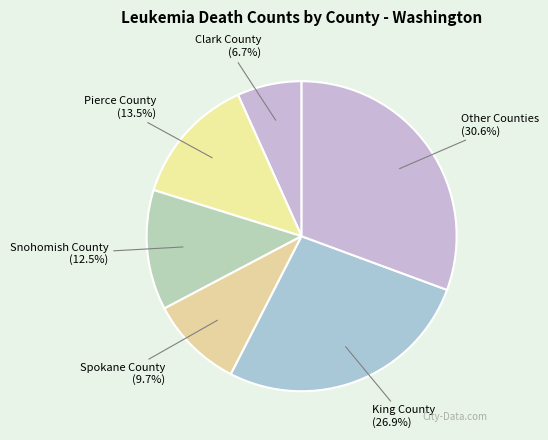

Do Other Counties and Spokane County together represent more than half of the pie?

No